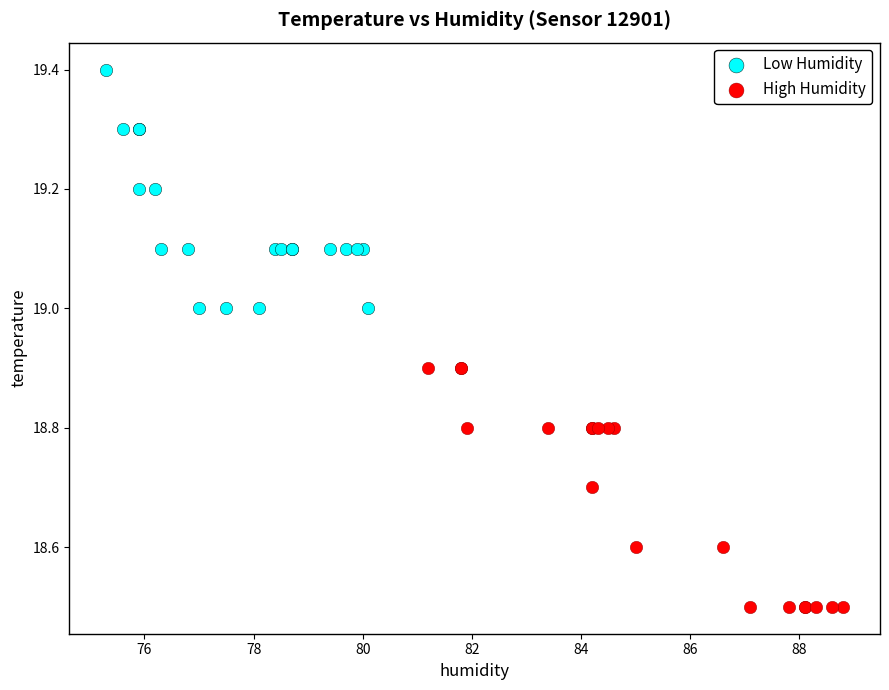

Which series contains the highest Y value?

Low Humidity